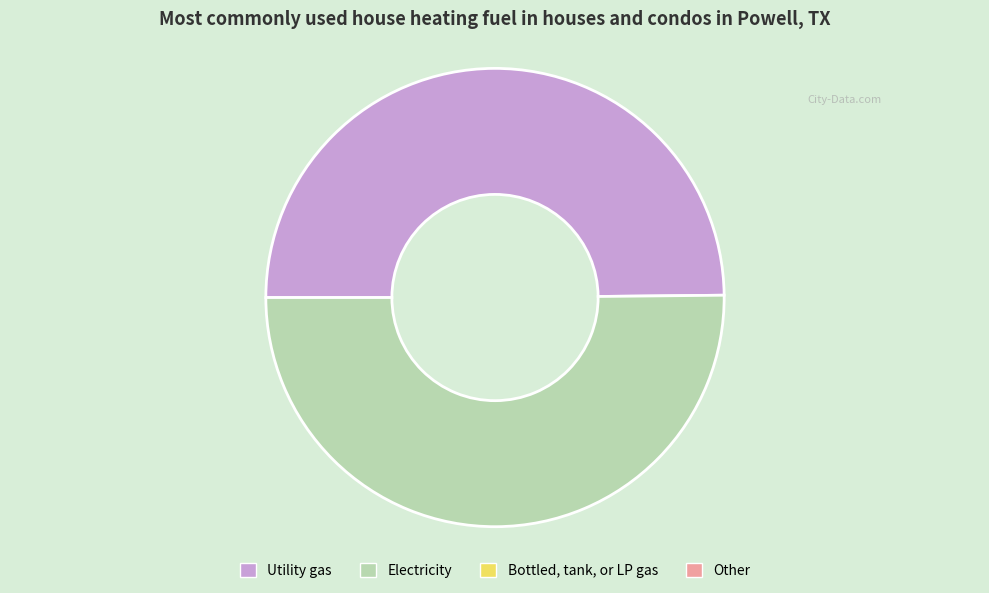

How many segments does this pie chart have?

2